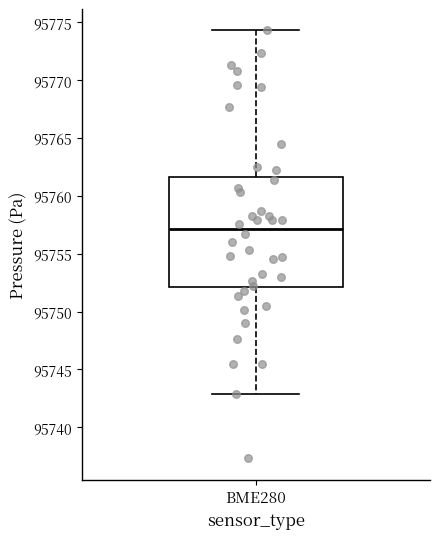

Read this box plot against the y-axis: the position of the median line, the range covered by the box, and the ends of both whiskers. The values are not printed on the chart, so give them approximately, as read against the axis.

median 95757.0, box 95752.0 to 95761.5, whiskers 95743.0 to 95774.5